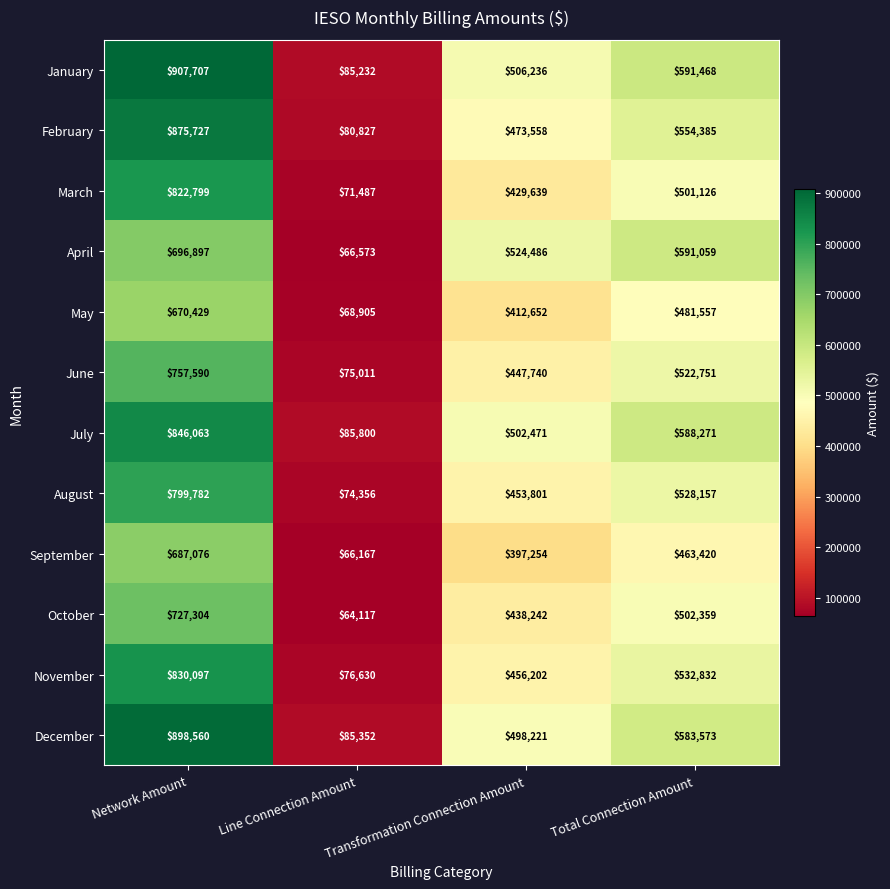

Rank the series at Line Connection Amount from lowest to highest value.

October, September, April, May, March, August, June, November, February, January, December, July